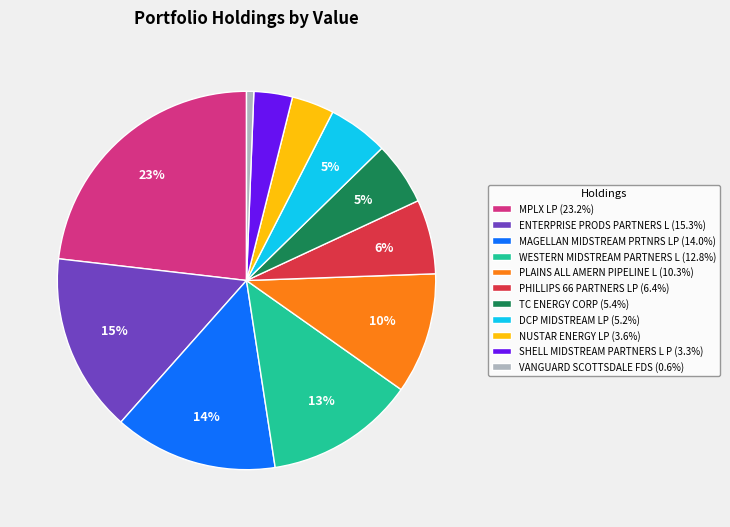

Is the sum of MAGELLAN MIDSTREAM PRTNRS LP and WESTERN MIDSTREAM PARTNERS L greater than half?

No